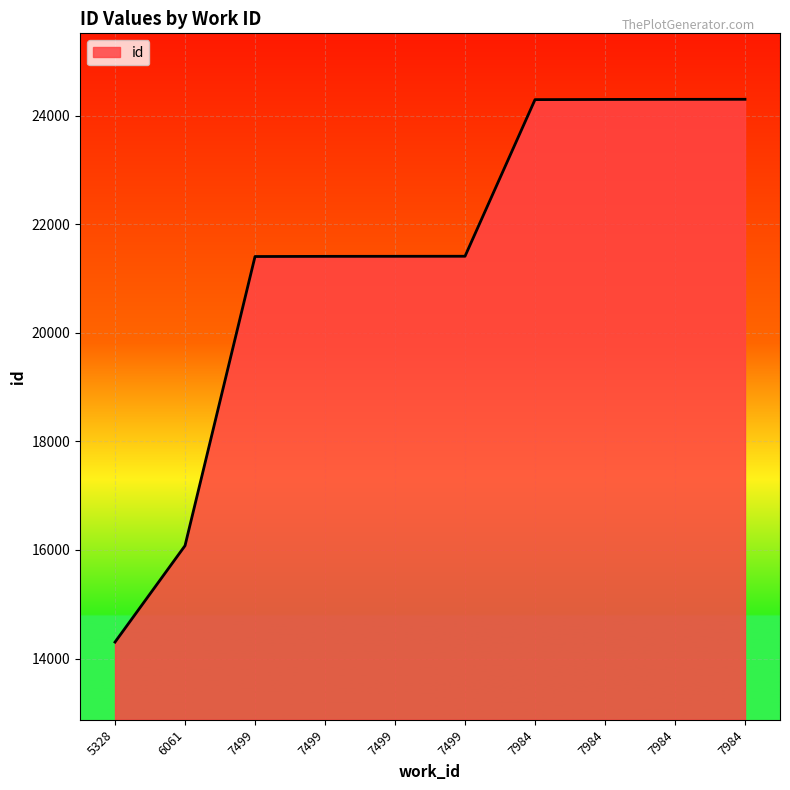

Does the chart have visible grid lines?

Yes